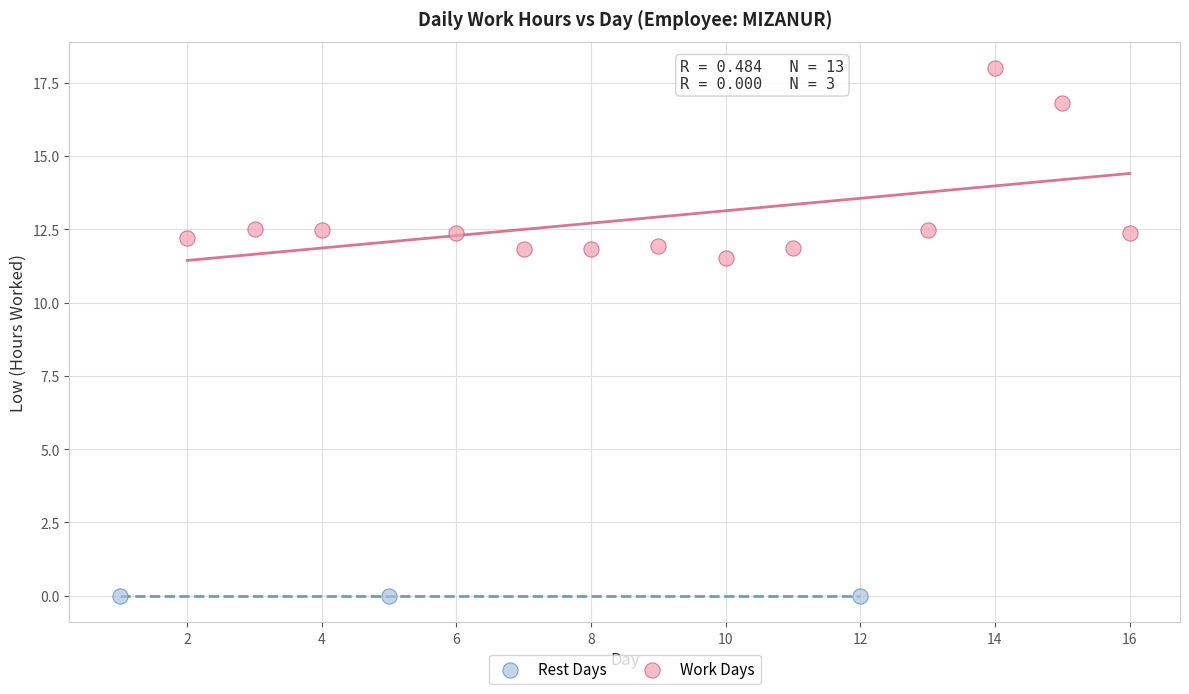

Which series contains the lowest Y value?

Rest Days